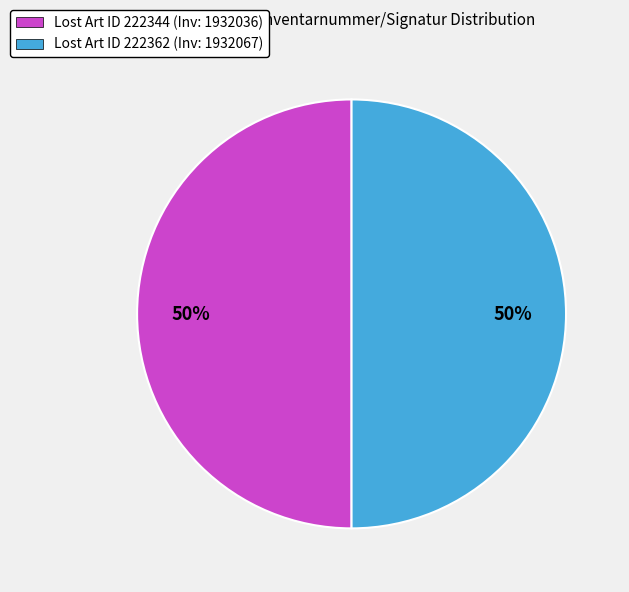

Approximately how many times larger is the value at Lost Art ID 222344 (Inv: 1932036) compared to Lost Art ID 222362 (Inv: 1932067)?

1.0